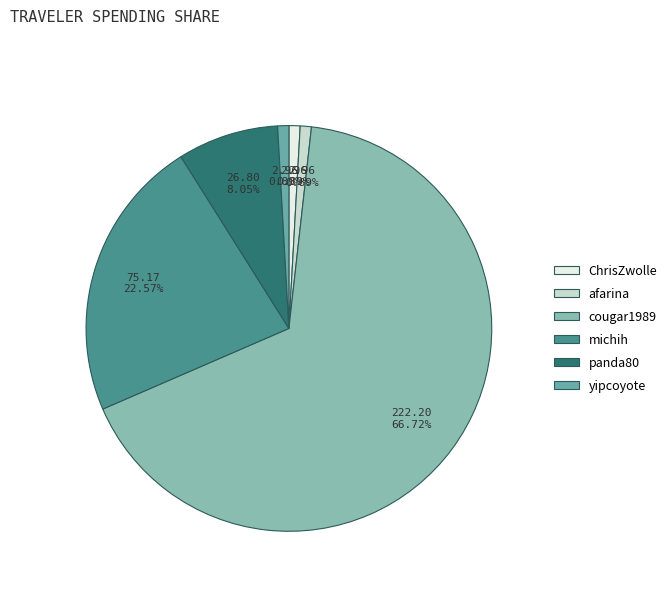

What percentage do cougar1989 and panda80 together represent?

74.8%